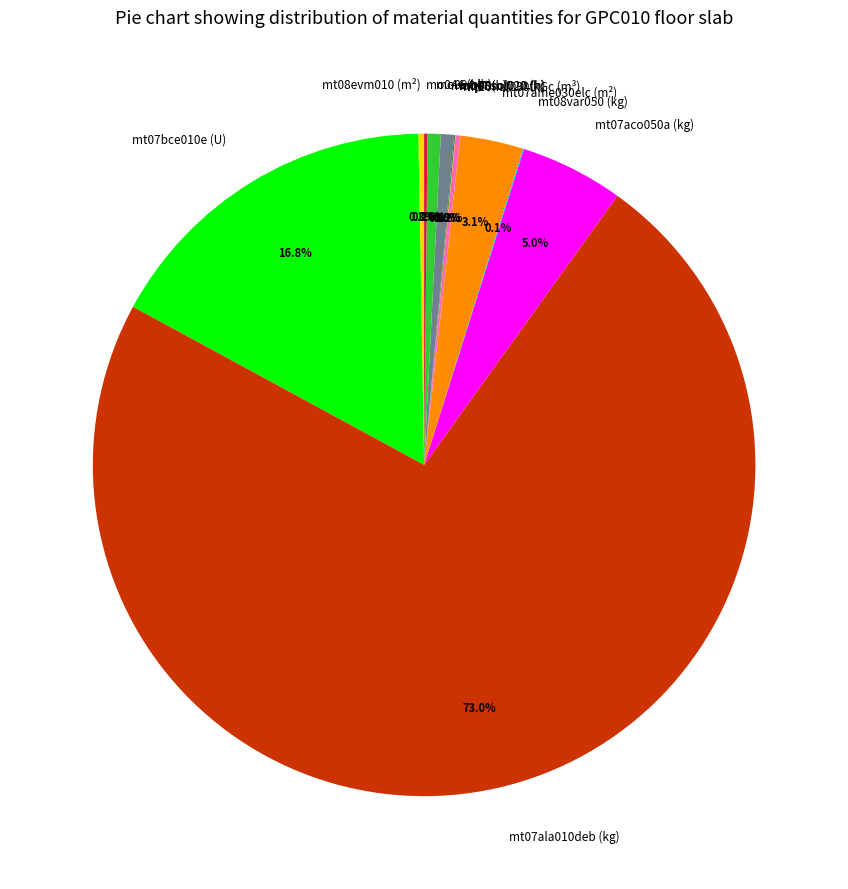

True or false: mt07aco050a (kg) accounts for 1% of the total.

False